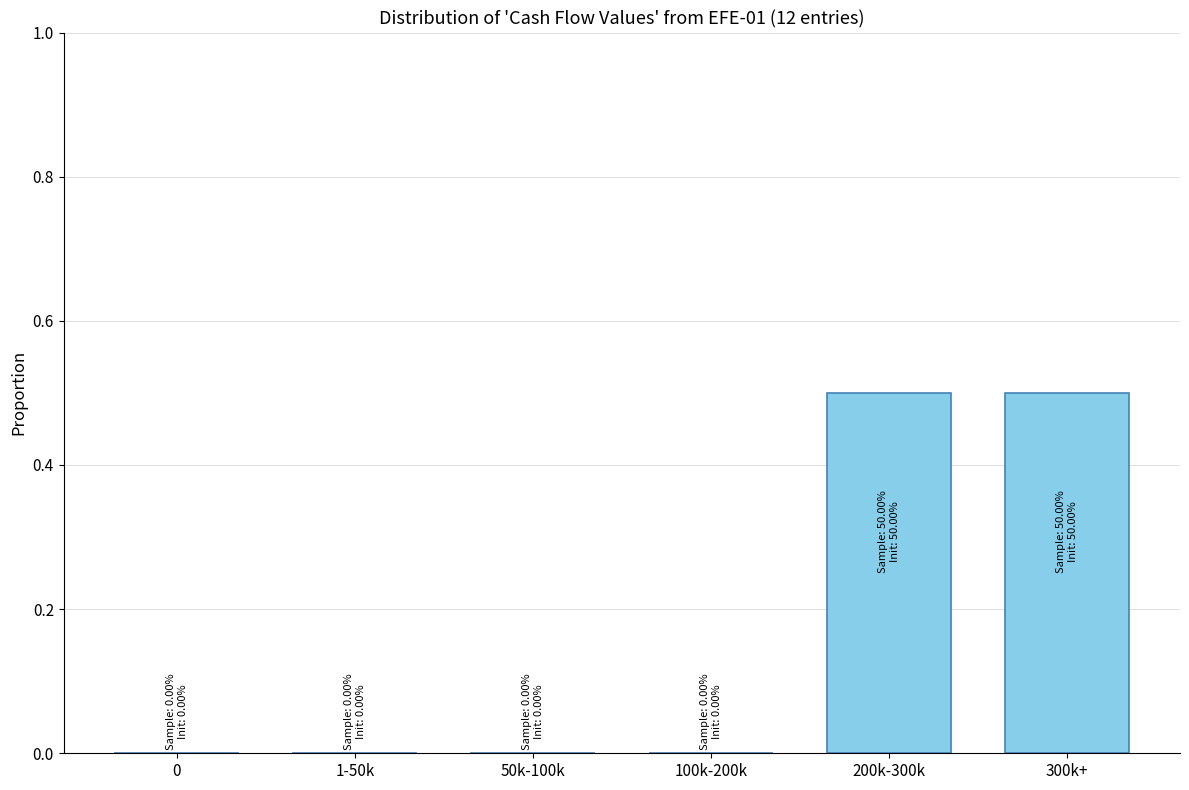

Reading left to right, extract all data points from this chart.

0=0.0	1-50k=0.0	50k-100k=0.0	100k-200k=0.0	200k-300k=0.5	300k+=0.5